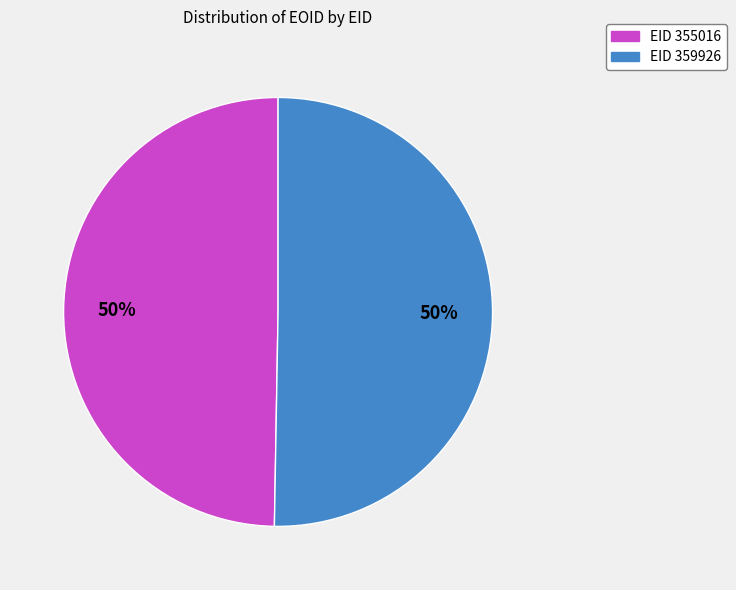

To the nearest percent, what is the average slice percentage?

50%